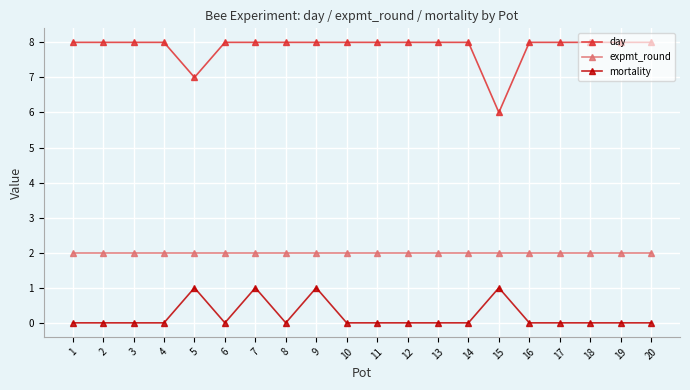

How many lines are shown in the chart?

3